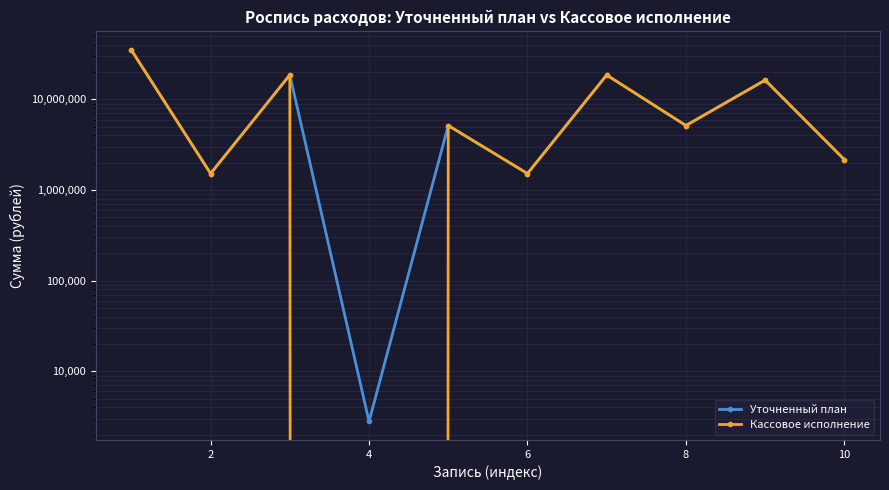

Does the chart display data point markers on the line(s)?

Yes